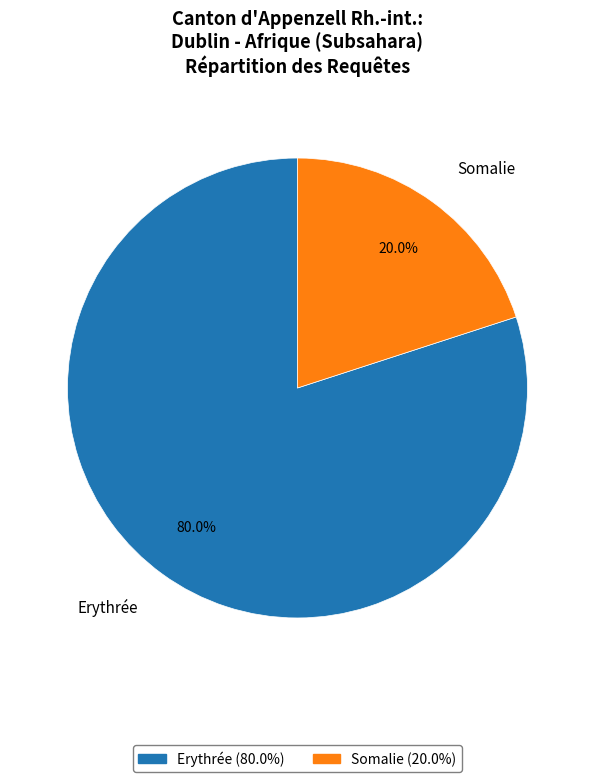

Approximately how many times larger is the value at Erythrée compared to Somalie?

4.0